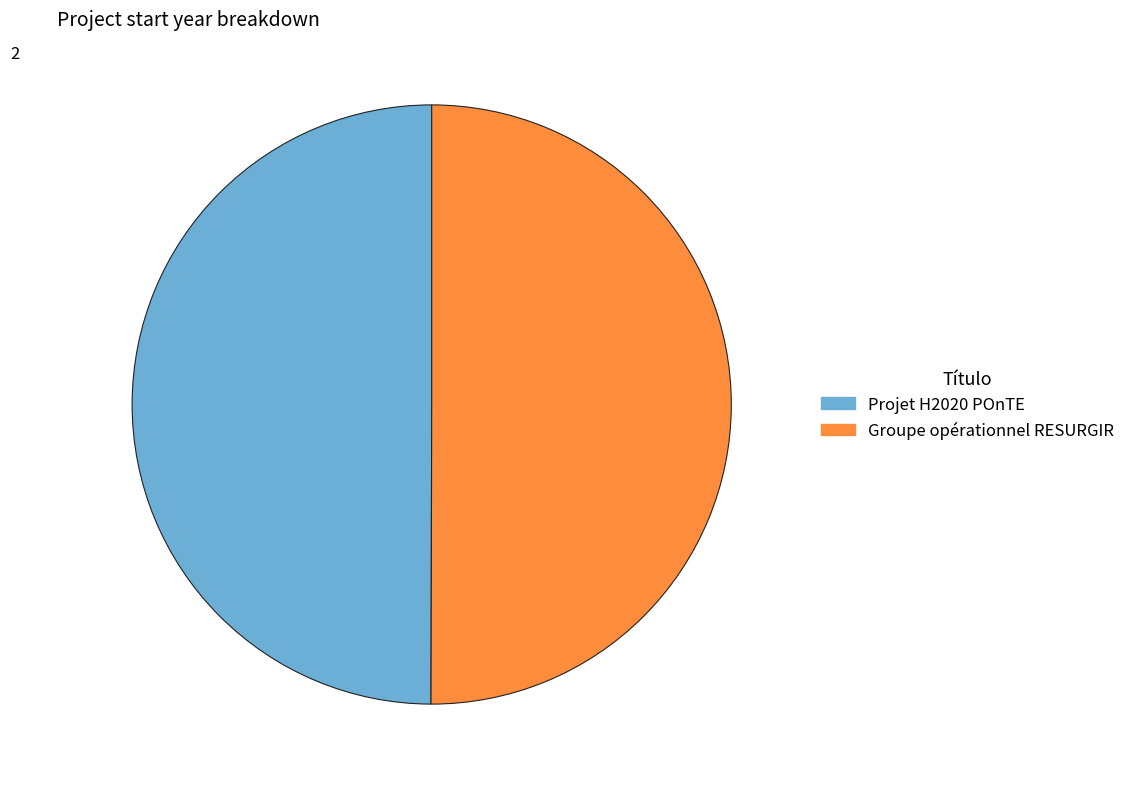

The Groupe opérationnel RESURGIR slice represents 43% of the pie. True or false?

False